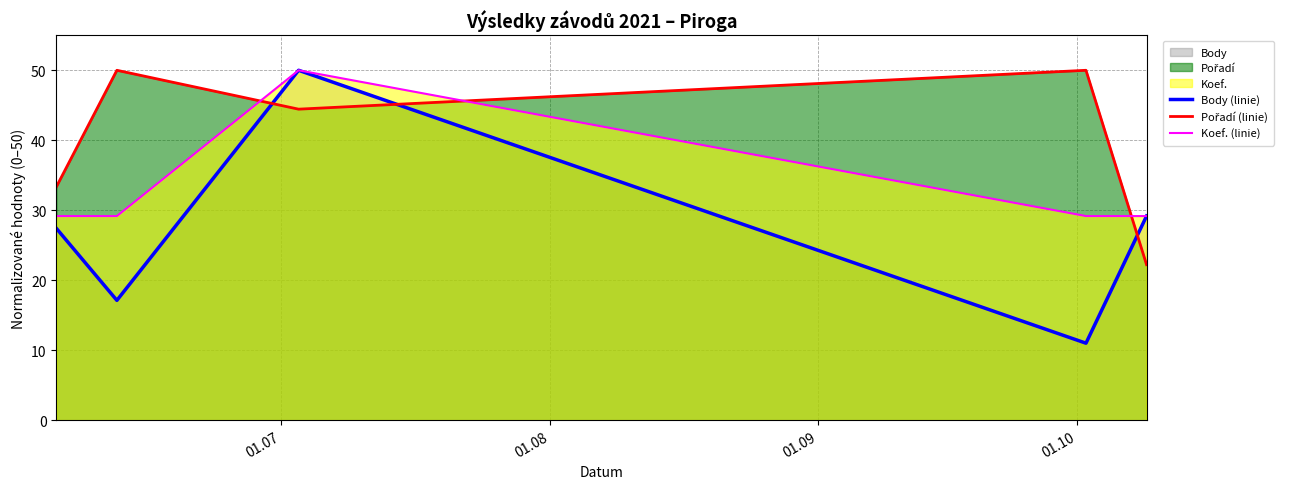

What is the average value of the Koef. (linie) series?

33.3